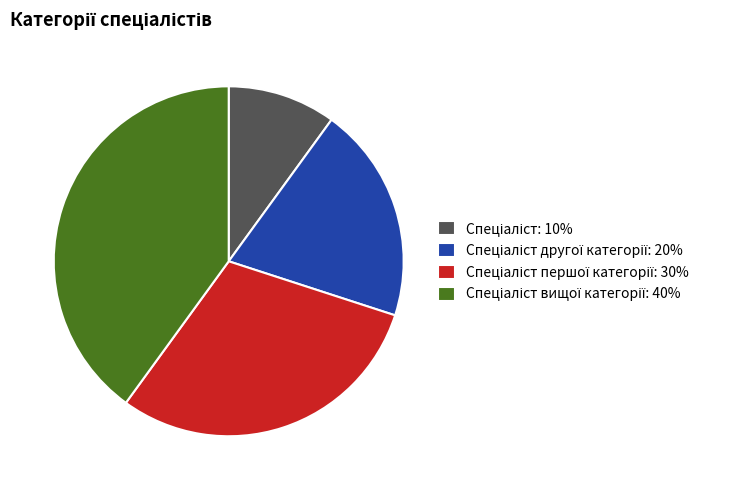

Is there any slice that represents more than half of the pie?

No